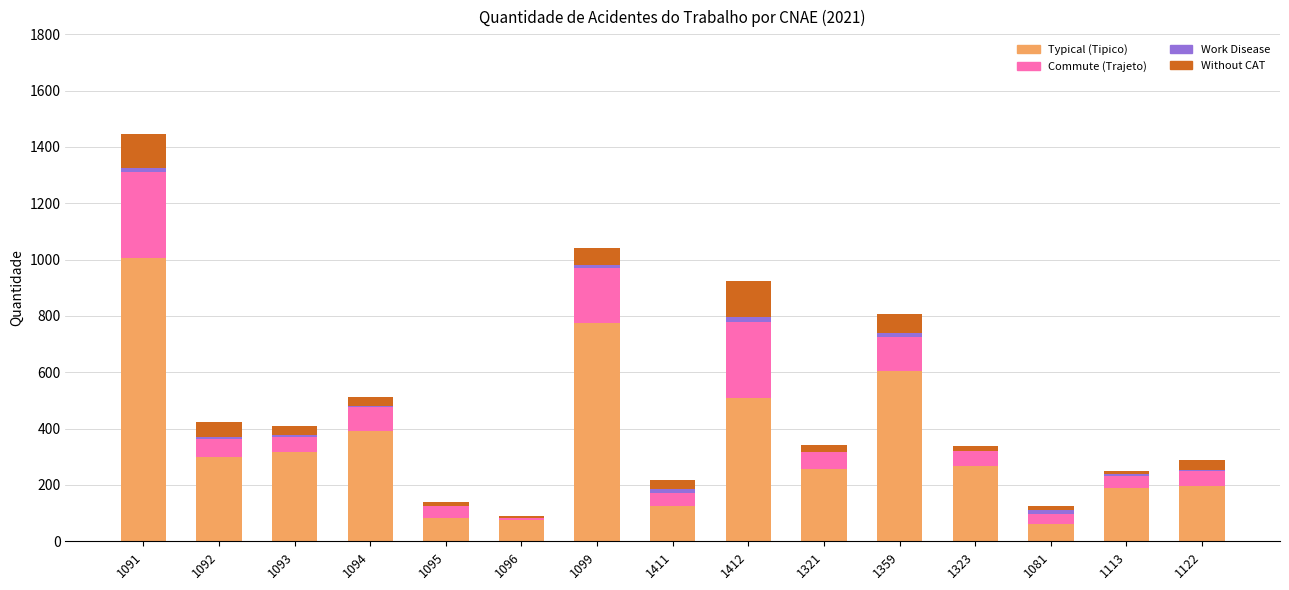

Which category has the highest value in the Typical (Tipico) series?

1091